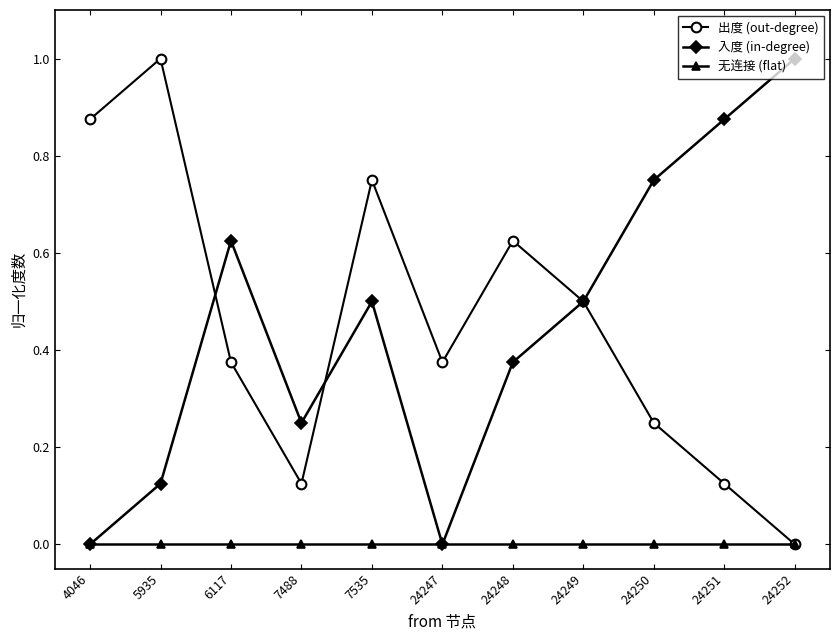

Is it true that 无连接 (flat) equals 0.0 at 7488?

True